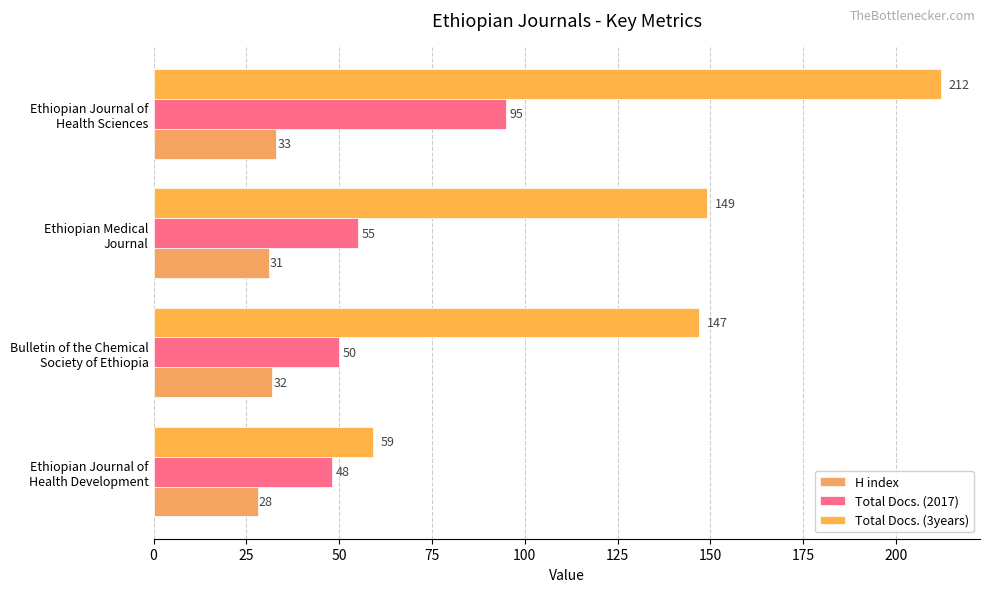

Rank the series by their maximum value, from lowest to highest.

H index, Total Docs. (2017), Total Docs. (3years)